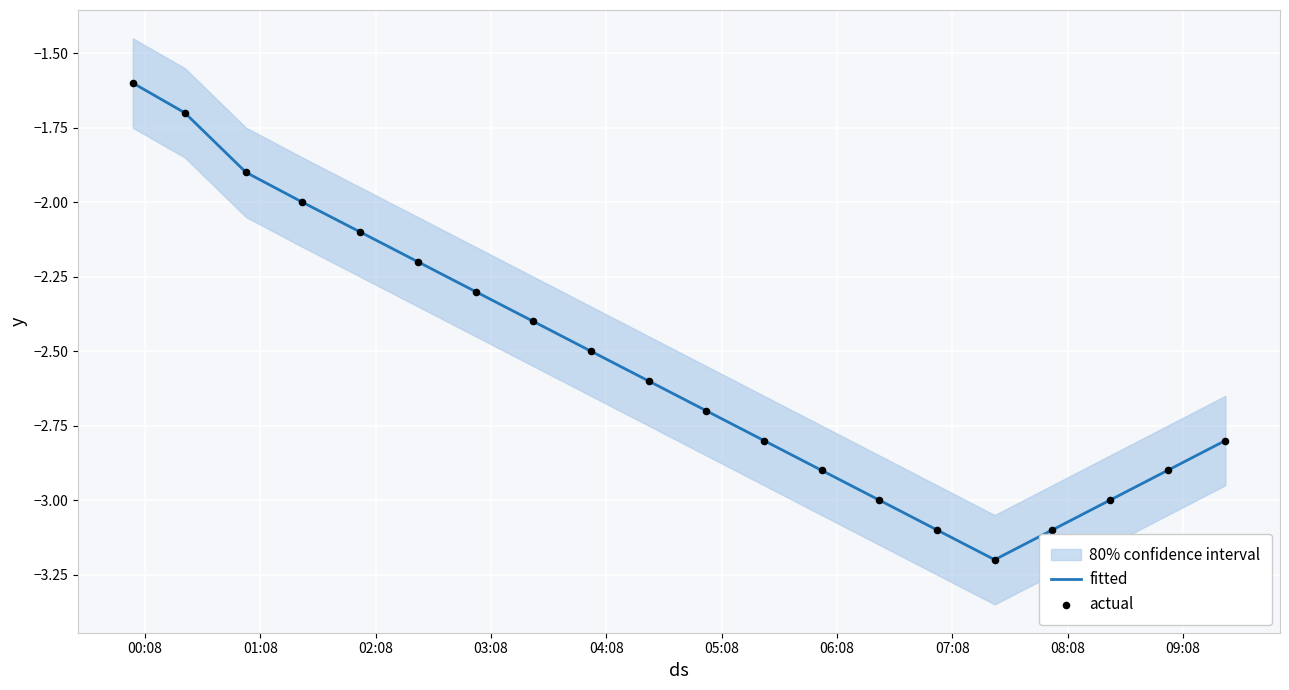

Which series contains the highest Y value?

fitted